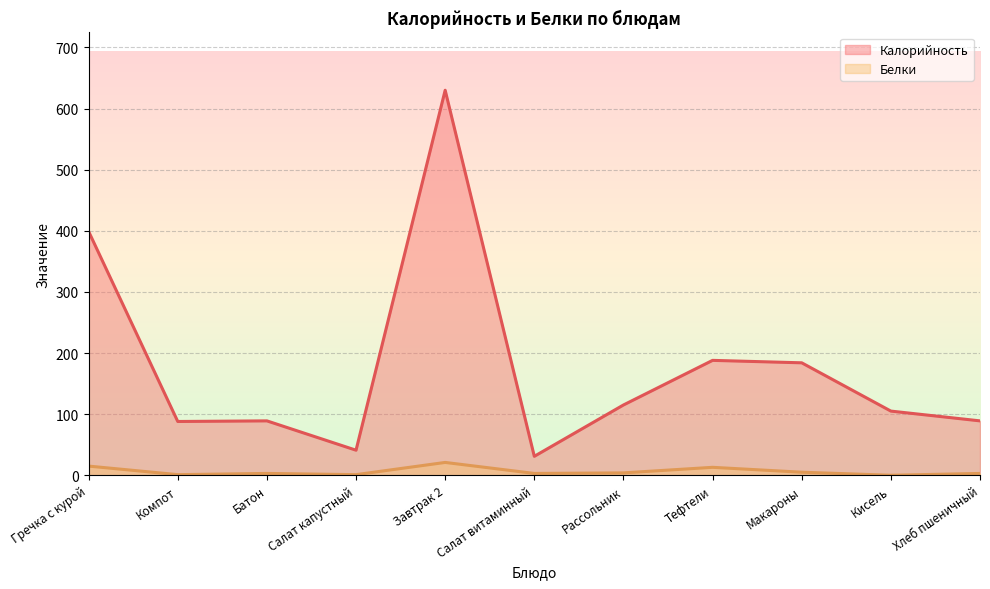

At Компот, list the series in order from smallest to largest.

Белки, Калорийность